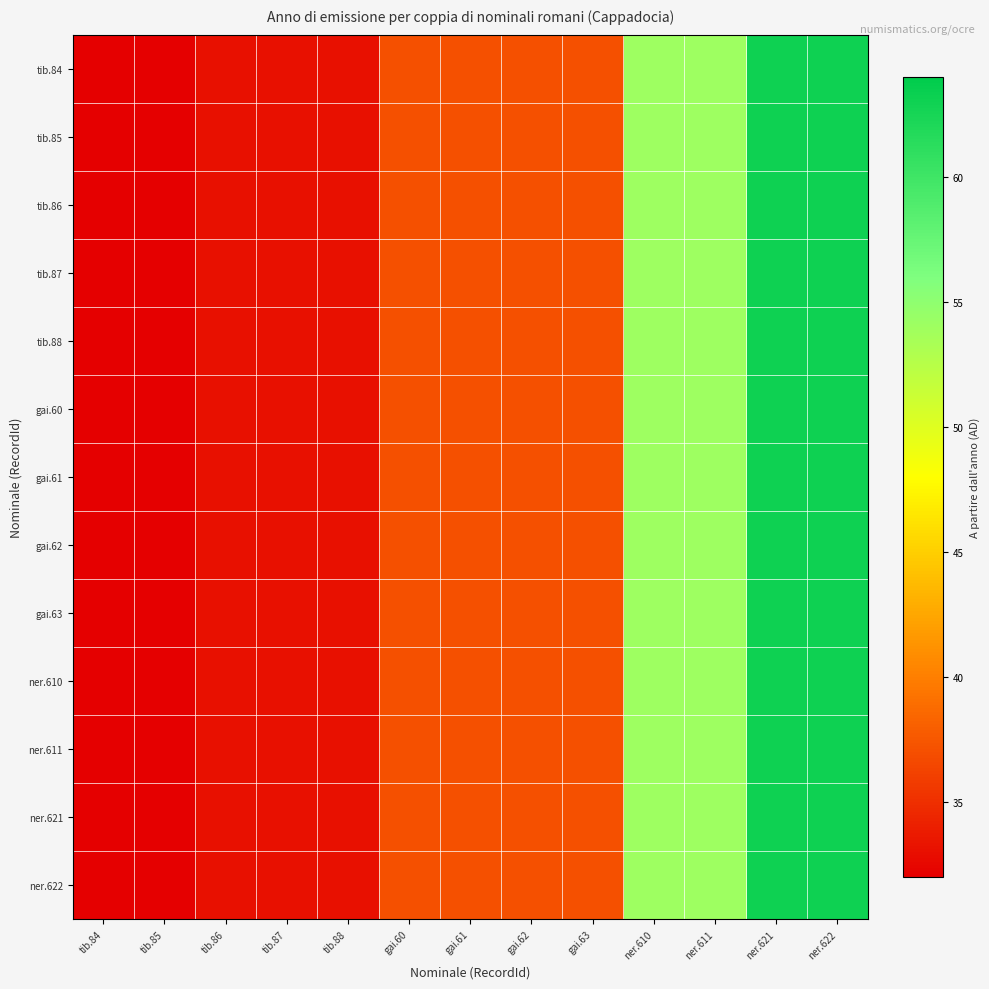

Reading left to right, extract all data points from this chart.

tib.84: tib.84=32	tib.85=32	tib.86=33	tib.87=33	tib.88=33	gai.60=37	gai.61=37	gai.62=37	gai.63=37	ner.610=54	ner.611=54	ner.621=63	ner.622=63
tib.85: tib.84=32	tib.85=32	tib.86=33	tib.87=33	tib.88=33	gai.60=37	gai.61=37	gai.62=37	gai.63=37	ner.610=54	ner.611=54	ner.621=63	ner.622=63
tib.86: tib.84=32	tib.85=32	tib.86=33	tib.87=33	tib.88=33	gai.60=37	gai.61=37	gai.62=37	gai.63=37	ner.610=54	ner.611=54	ner.621=63	ner.622=63
tib.87: tib.84=32	tib.85=32	tib.86=33	tib.87=33	tib.88=33	gai.60=37	gai.61=37	gai.62=37	gai.63=37	ner.610=54	ner.611=54	ner.621=63	ner.622=63
tib.88: tib.84=32	tib.85=32	tib.86=33	tib.87=33	tib.88=33	gai.60=37	gai.61=37	gai.62=37	gai.63=37	ner.610=54	ner.611=54	ner.621=63	ner.622=63
gai.60: tib.84=32	tib.85=32	tib.86=33	tib.87=33	tib.88=33	gai.60=37	gai.61=37	gai.62=37	gai.63=37	ner.610=54	ner.611=54	ner.621=63	ner.622=63
gai.61: tib.84=32	tib.85=32	tib.86=33	tib.87=33	tib.88=33	gai.60=37	gai.61=37	gai.62=37	gai.63=37	ner.610=54	ner.611=54	ner.621=63	ner.622=63
gai.62: tib.84=32	tib.85=32	tib.86=33	tib.87=33	tib.88=33	gai.60=37	gai.61=37	gai.62=37	gai.63=37	ner.610=54	ner.611=54	ner.621=63	ner.622=63
gai.63: tib.84=32	tib.85=32	tib.86=33	tib.87=33	tib.88=33	gai.60=37	gai.61=37	gai.62=37	gai.63=37	ner.610=54	ner.611=54	ner.621=63	ner.622=63
ner.610: tib.84=32	tib.85=32	tib.86=33	tib.87=33	tib.88=33	gai.60=37	gai.61=37	gai.62=37	gai.63=37	ner.610=54	ner.611=54	ner.621=63	ner.622=63
ner.611: tib.84=32	tib.85=32	tib.86=33	tib.87=33	tib.88=33	gai.60=37	gai.61=37	gai.62=37	gai.63=37	ner.610=54	ner.611=54	ner.621=63	ner.622=63
ner.621: tib.84=32	tib.85=32	tib.86=33	tib.87=33	tib.88=33	gai.60=37	gai.61=37	gai.62=37	gai.63=37	ner.610=54	ner.611=54	ner.621=63	ner.622=63
ner.622: tib.84=32	tib.85=32	tib.86=33	tib.87=33	tib.88=33	gai.60=37	gai.61=37	gai.62=37	gai.63=37	ner.610=54	ner.611=54	ner.621=63	ner.622=63